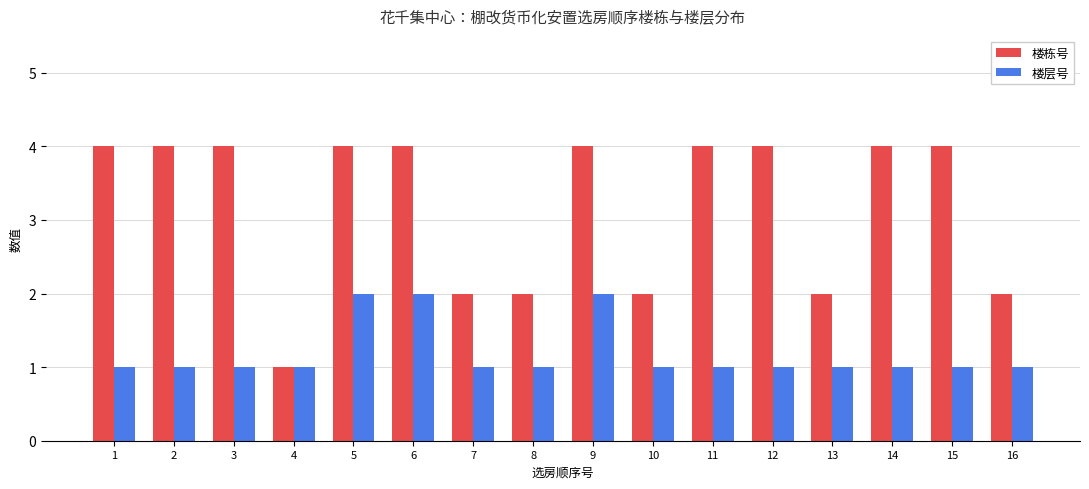

Read the 楼栋号 value at 11.

4